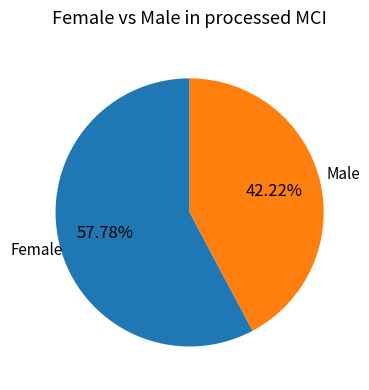

Is there any slice that represents more than half of the pie?

Yes